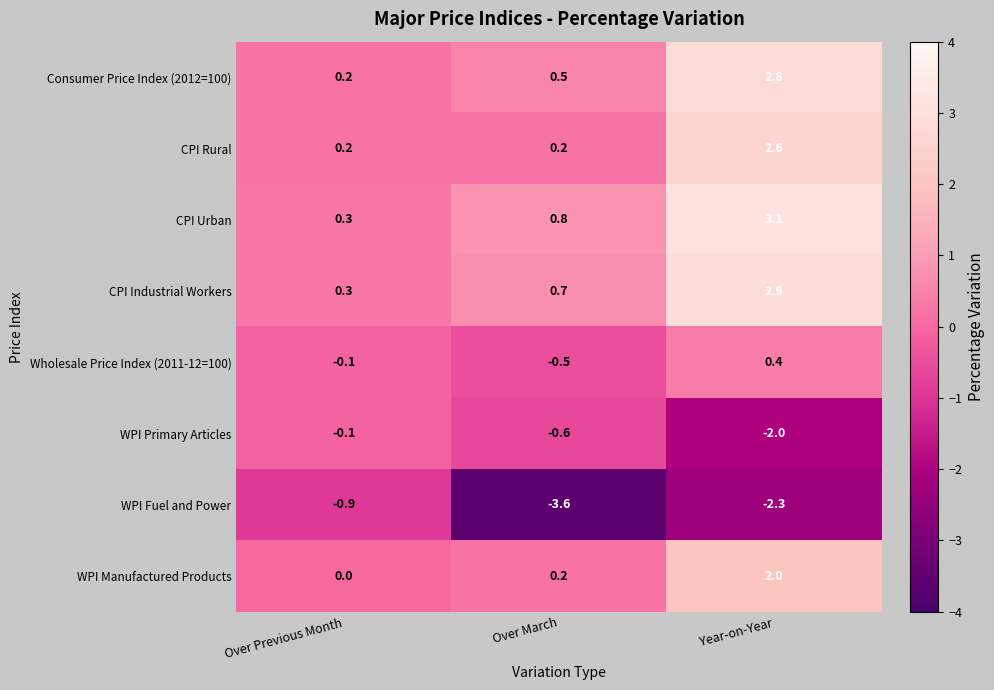

Reading left to right, list all the values displayed in this chart.

Consumer Price Index (2012=100): 0.2	0.5	2.8
CPI Rural: 0.2	0.2	2.6
CPI Urban: 0.3	0.8	3.1
CPI Industrial Workers: 0.3	0.7	2.9
Wholesale Price Index (2011-12=100): -0.1	-0.5	0.4
WPI Primary Articles: -0.1	-0.6	-2.0
WPI Fuel and Power: -0.9	-3.6	-2.3
WPI Manufactured Products: 0.0	0.2	2.0